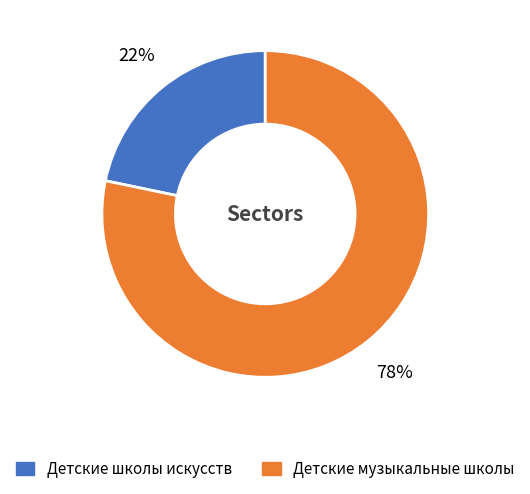

Combined, do Детские музыкальные школы and Детские школы искусств account for over 50%?

Yes